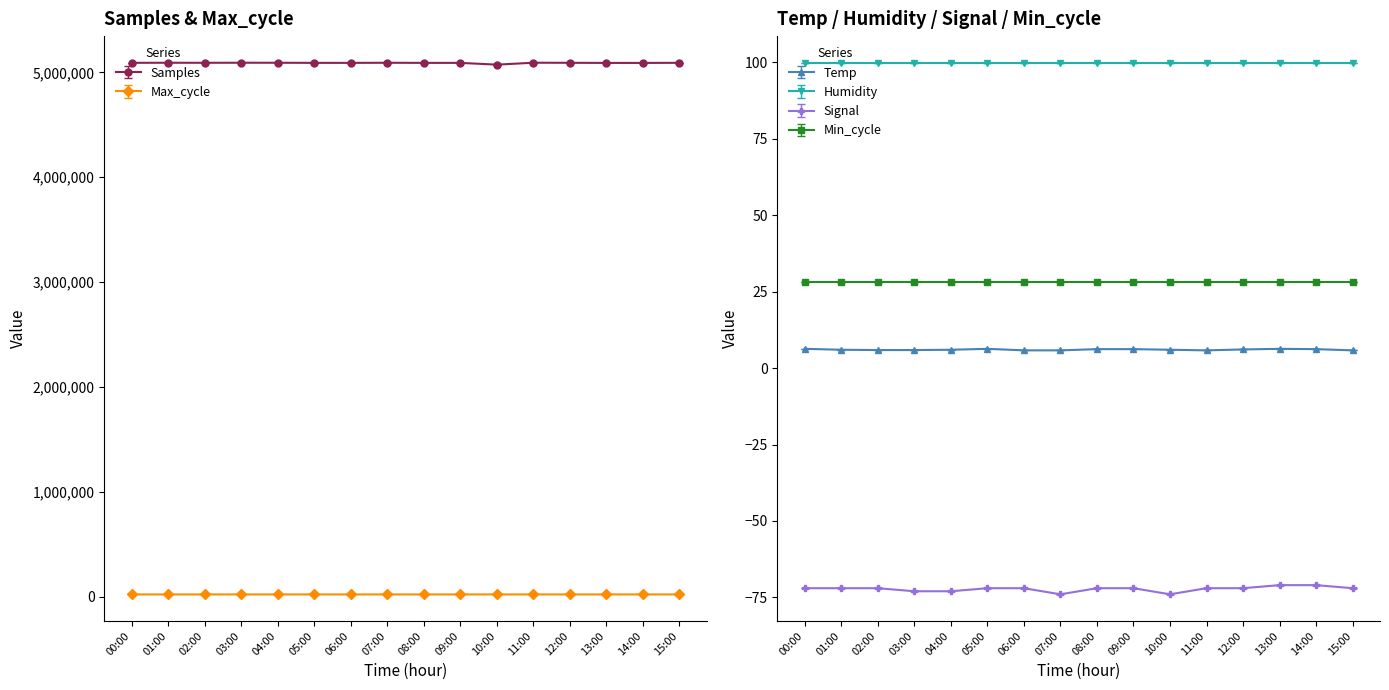

What is the highest value of the Max_cycle series?

20106